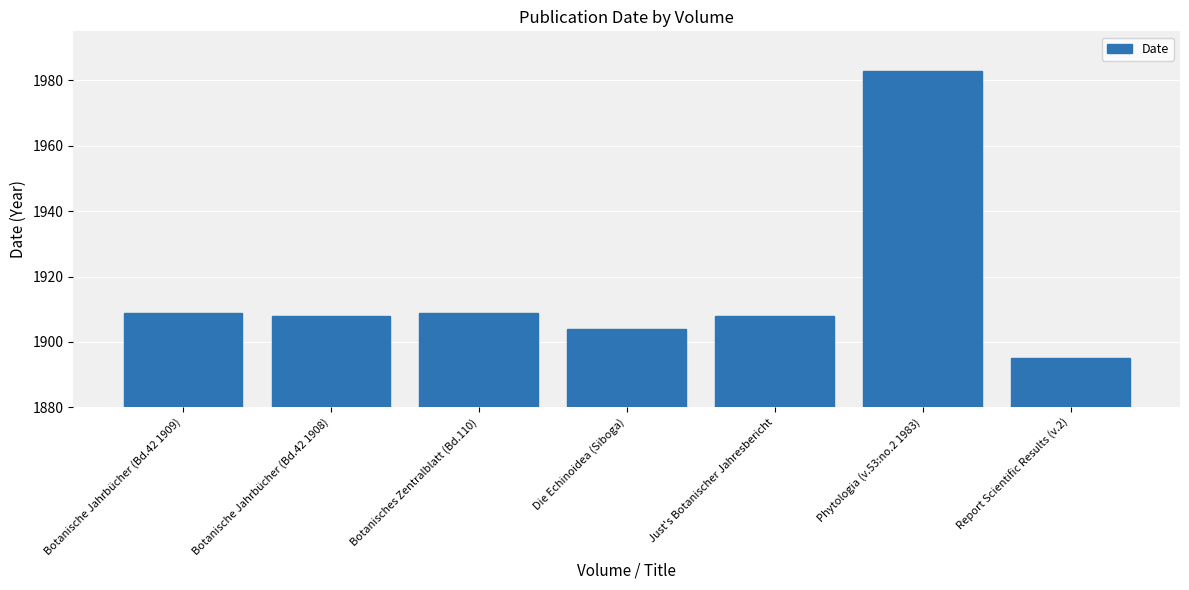

What is the sum of all values?

13416